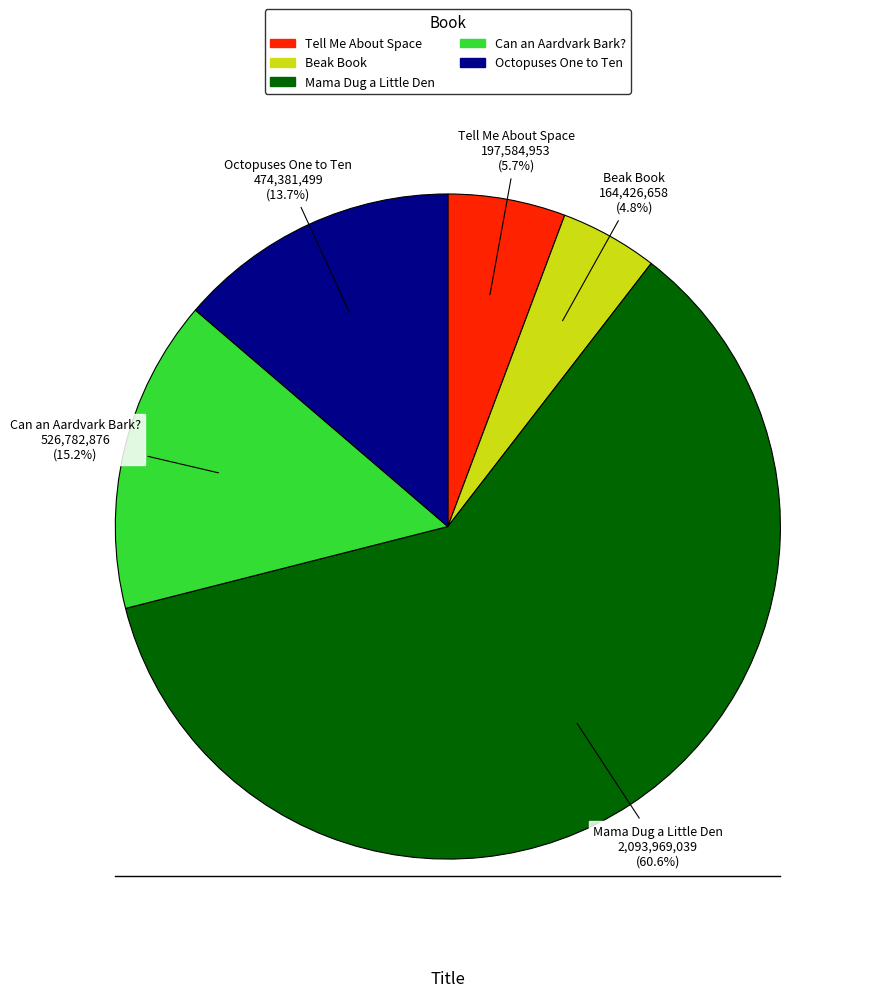

How much of the chart is everything except Mama Dug a Little Den?

39.4%